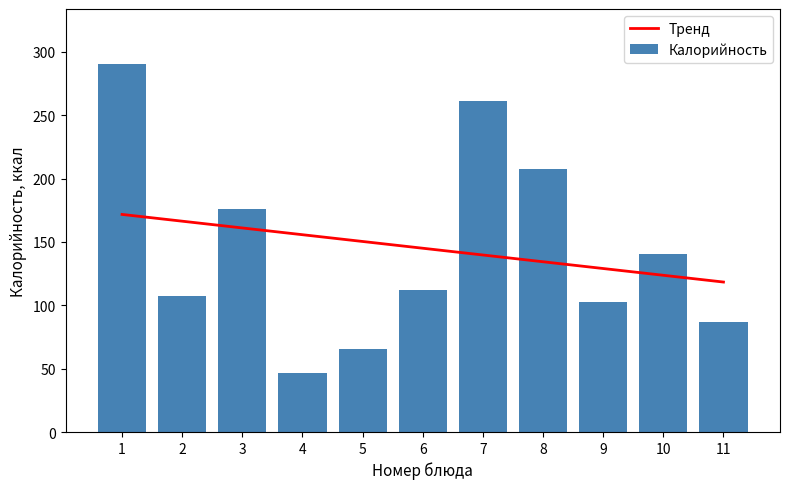

What is the maximum value for Тренд?

171.7